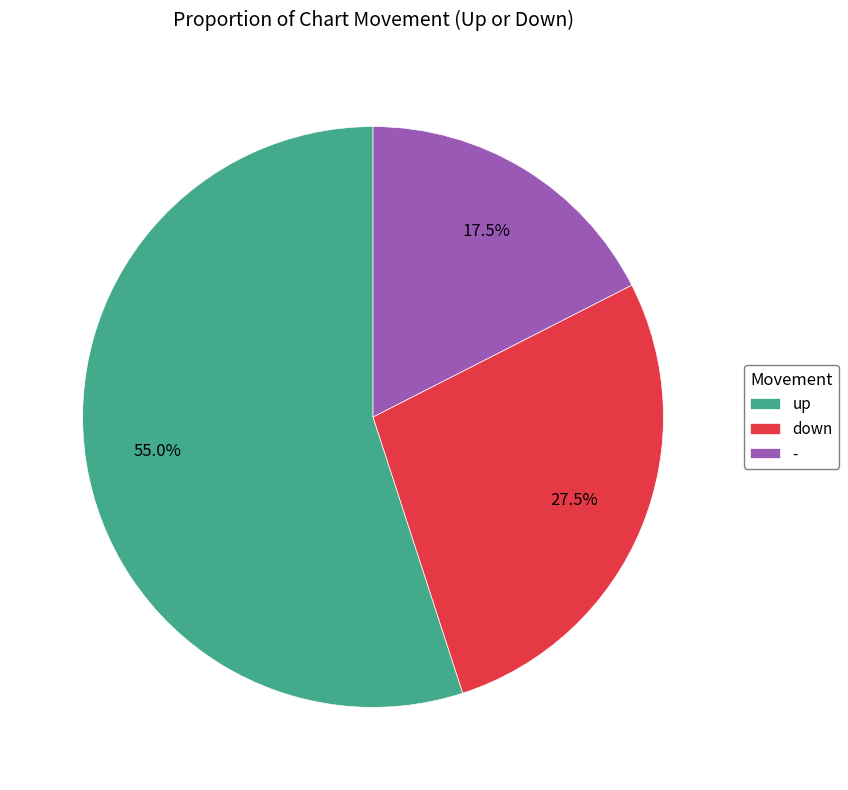

Count the number of slices in the pie.

3